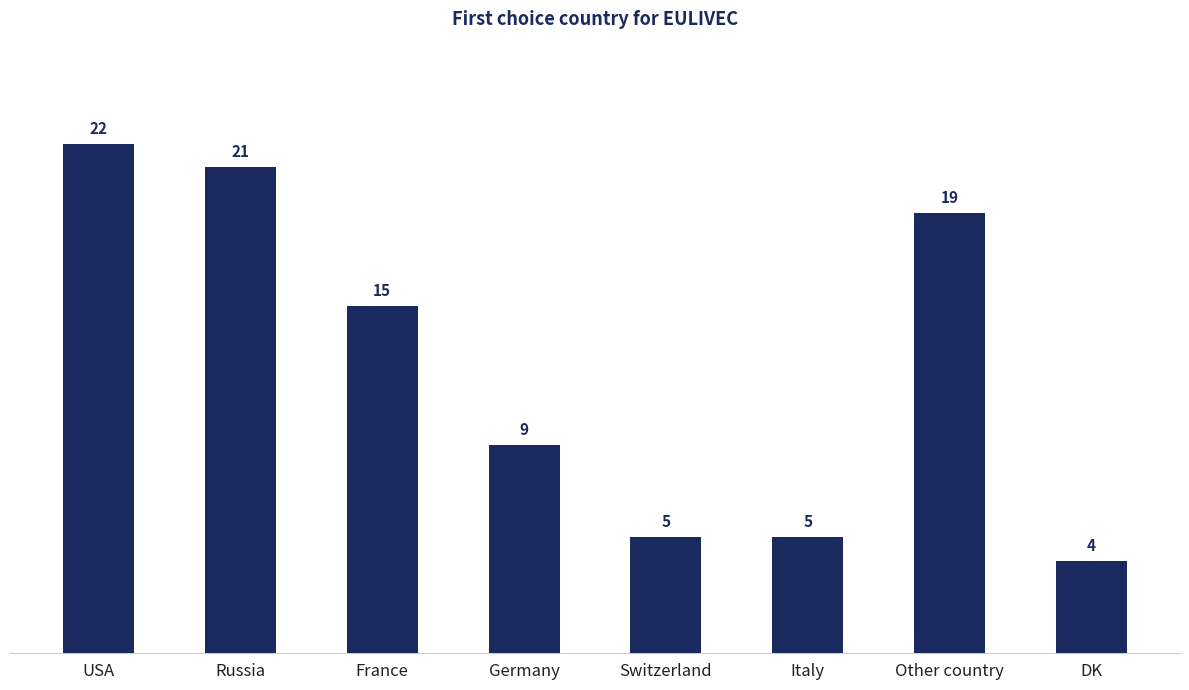

How many bars are there in total?

8